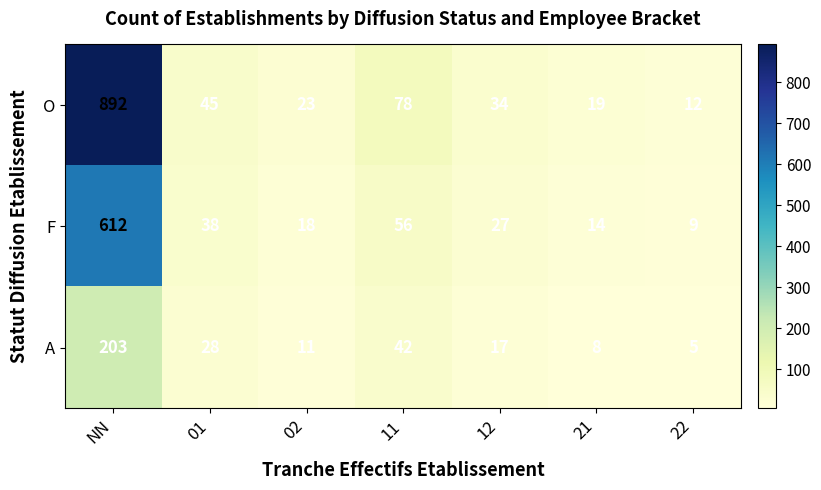

What is the minimum value shown in the chart?

5